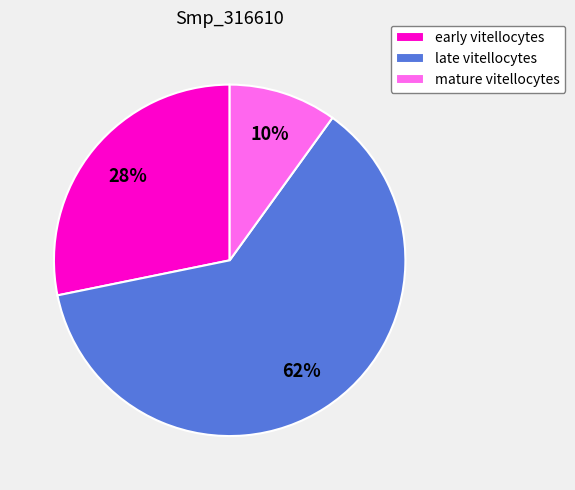

How many slices are in this pie chart?

3